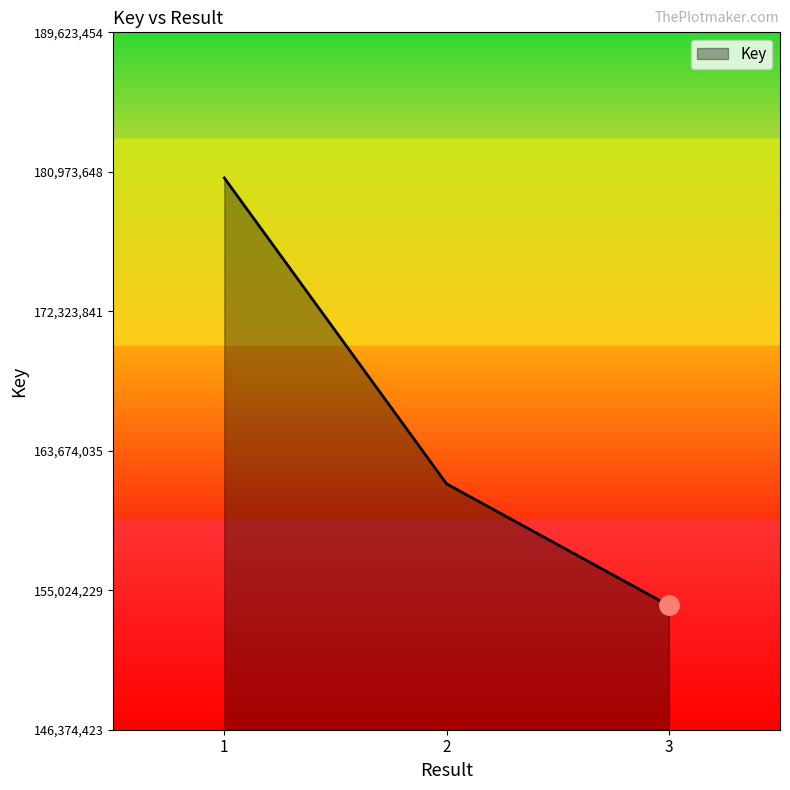

What is the average value?

165431604